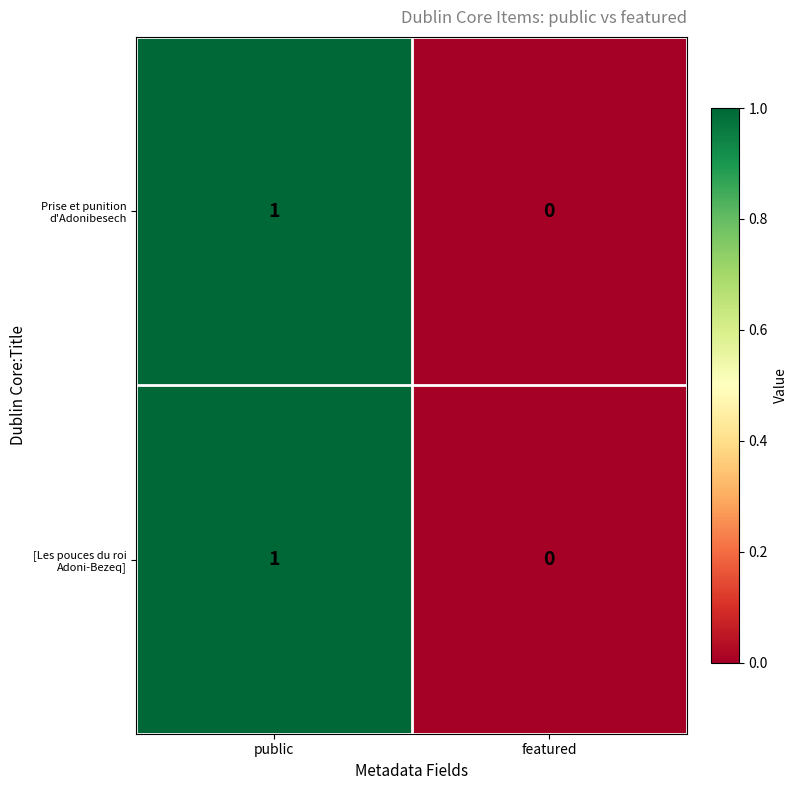

Rank the categories by Prise et punition d'Adonibesech value from lowest to highest.

featured, public